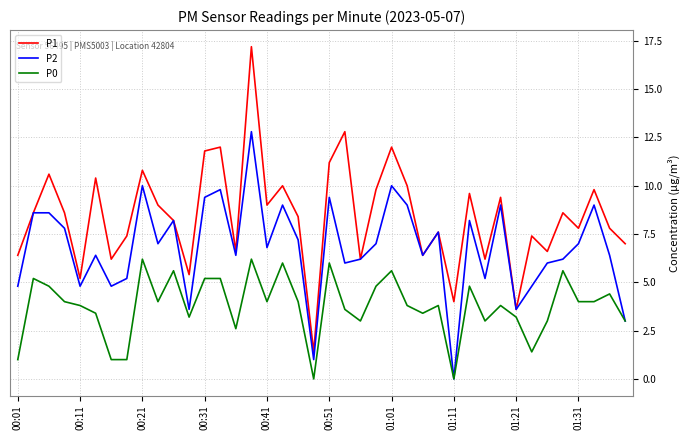

Rank the series by their average value, from highest to lowest.

P1, P2, P0